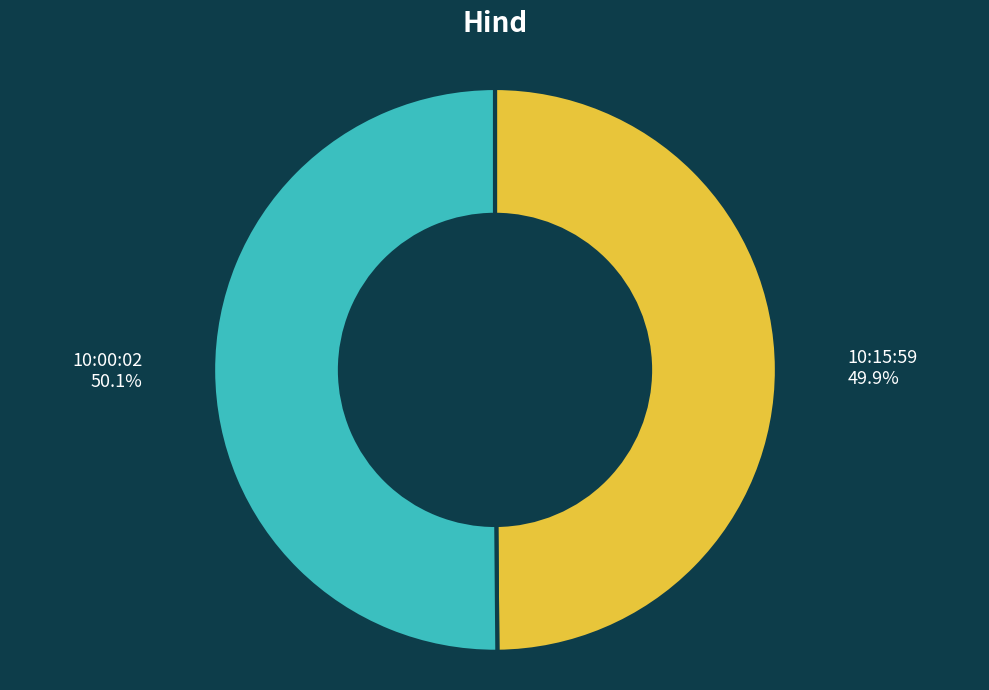

Is there any slice that represents more than half of the pie?

Yes